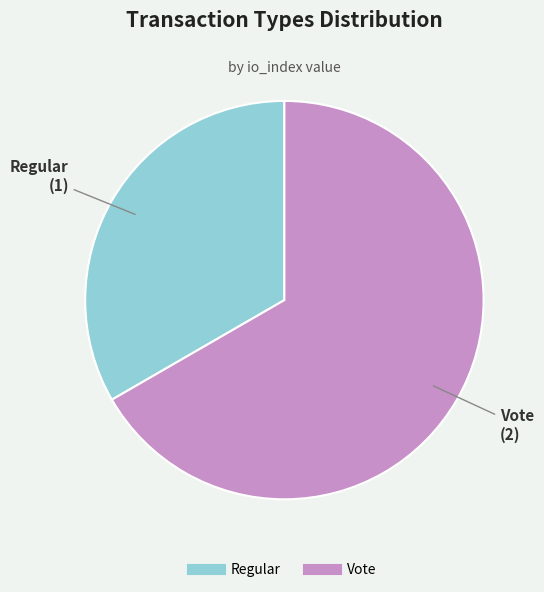

How many slices are in this pie chart?

2